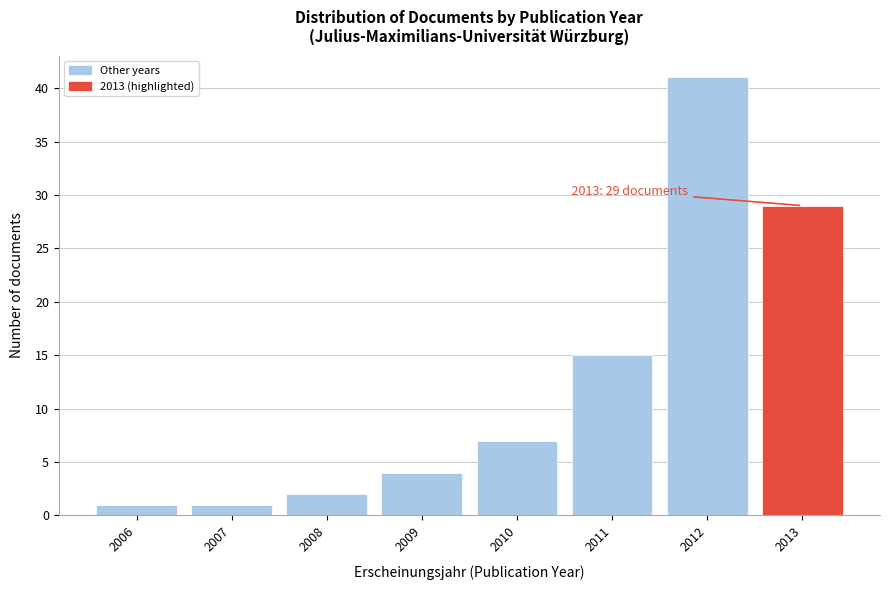

Reading right to left, transcribe all the data shown in this chart.

2013=29	2012=41	2011=15	2010=7	2009=4	2008=2	2007=1	2006=1